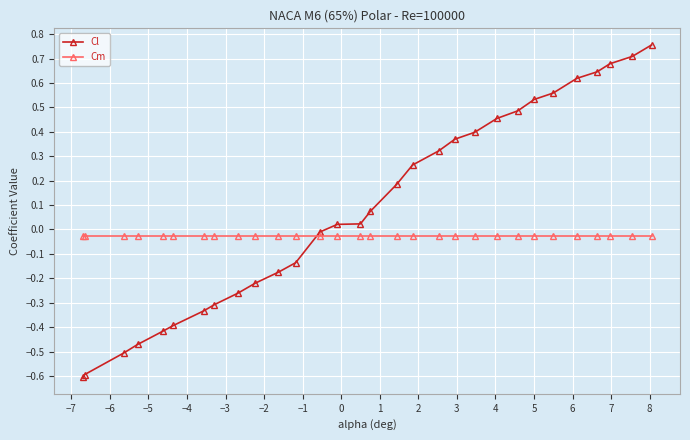

How many data points does each series have?

30